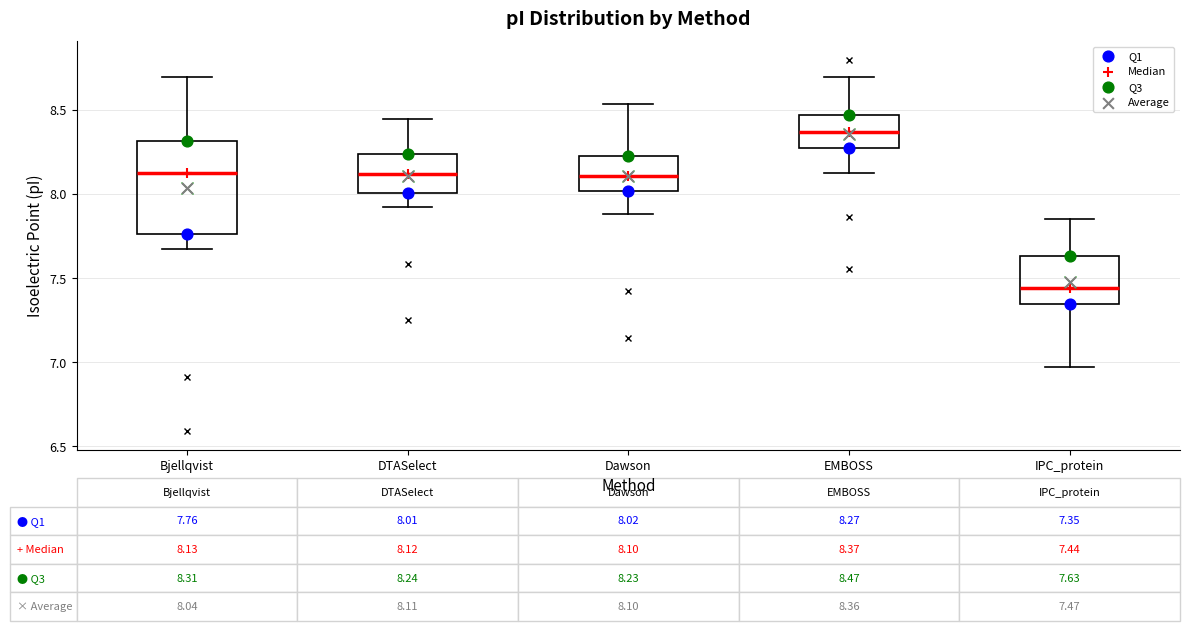

Comparing the boxes themselves (not the whiskers), which one is the tallest?

Bjellqvist